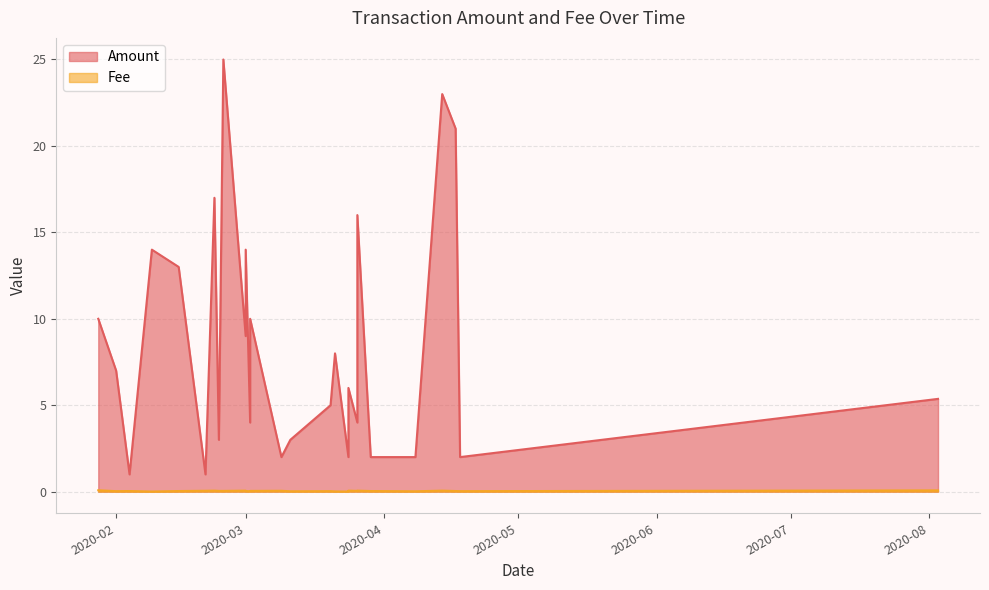

How many lines are shown in the chart?

2